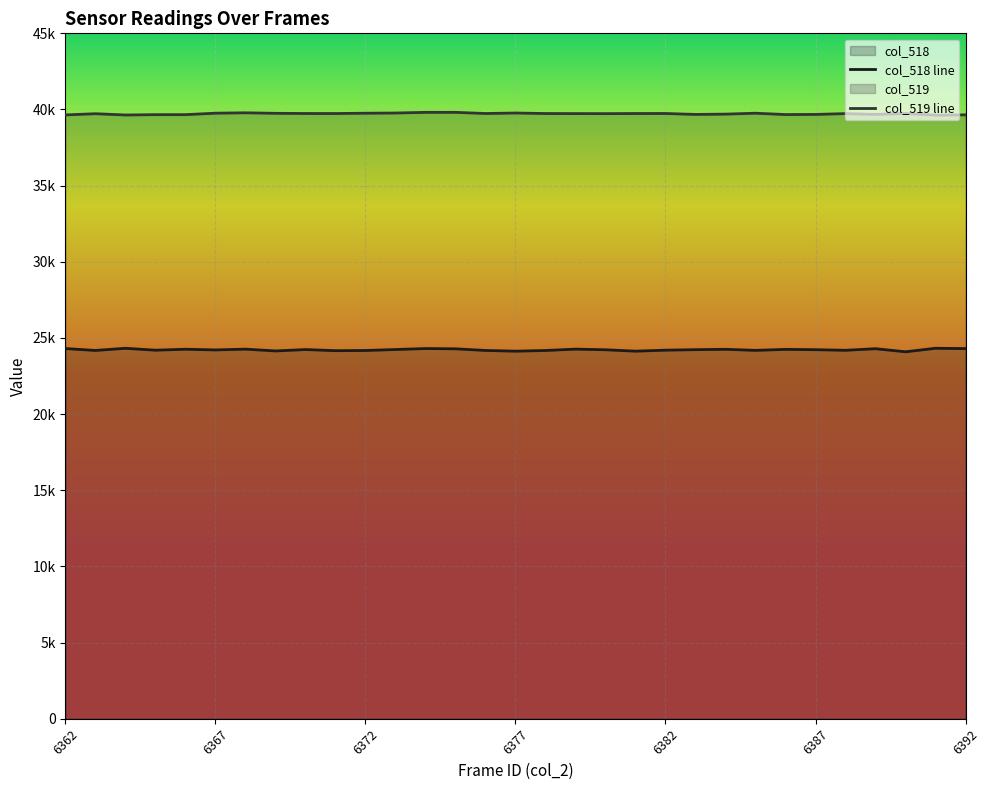

What value does the col_519 series have at 6367, to the nearest 10?

39760